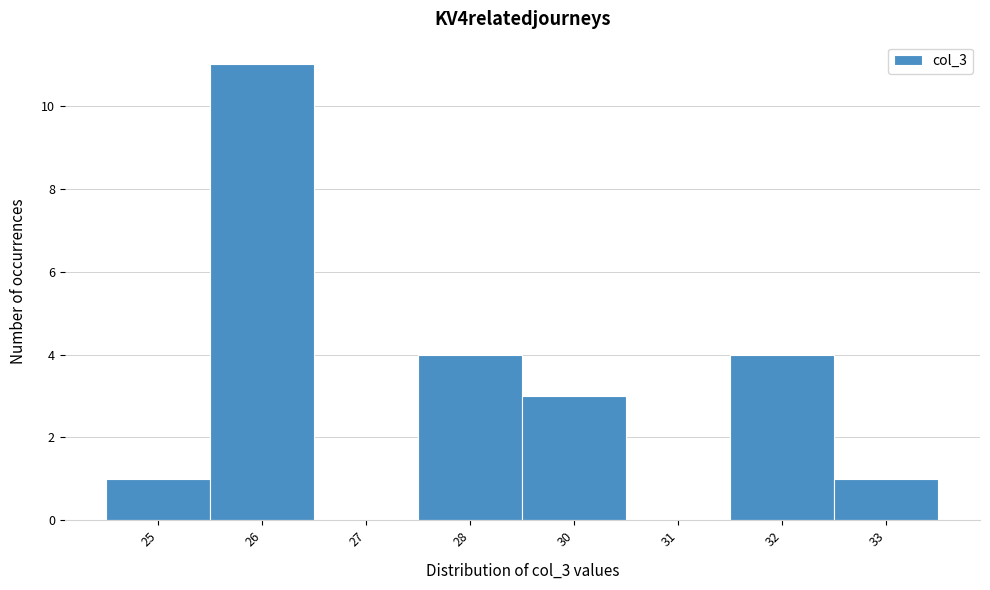

Reading right to left, transcribe all the data shown in this chart.

33=1	32=4	31=0	30=3	28=4	27=0	26=11	25=1